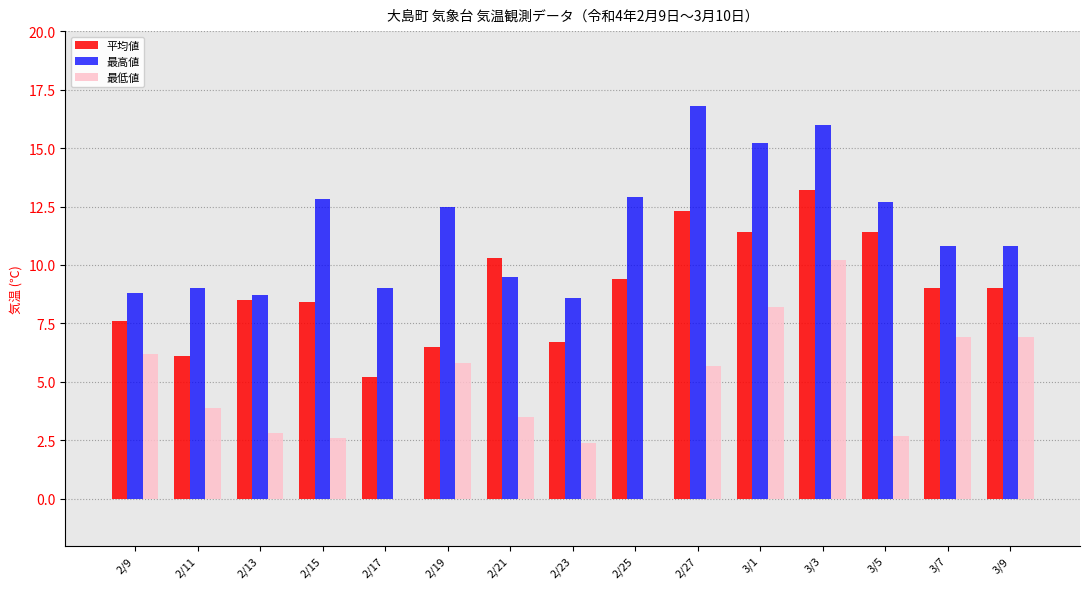

What is the sum of the 最低値 values at 3/7 and 3/3?

17.1